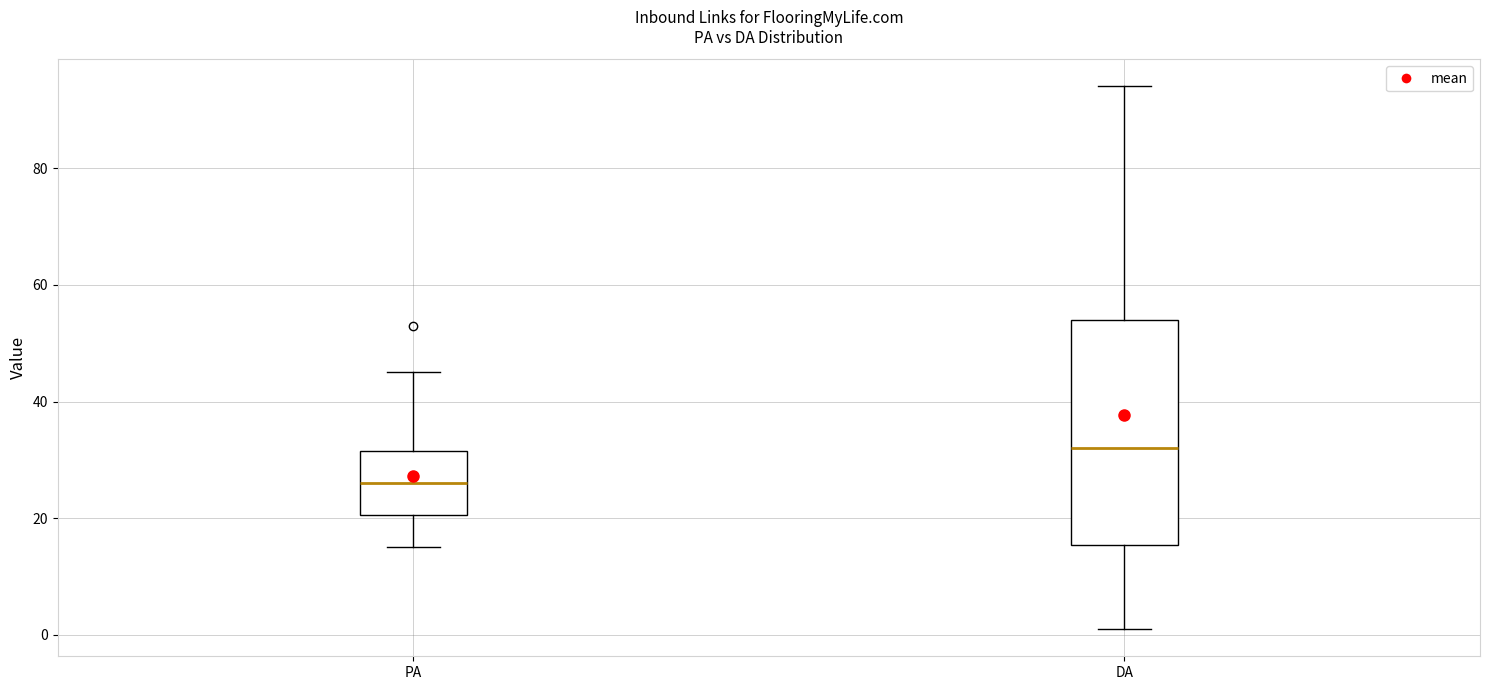

Which box has the highest median line?

DA